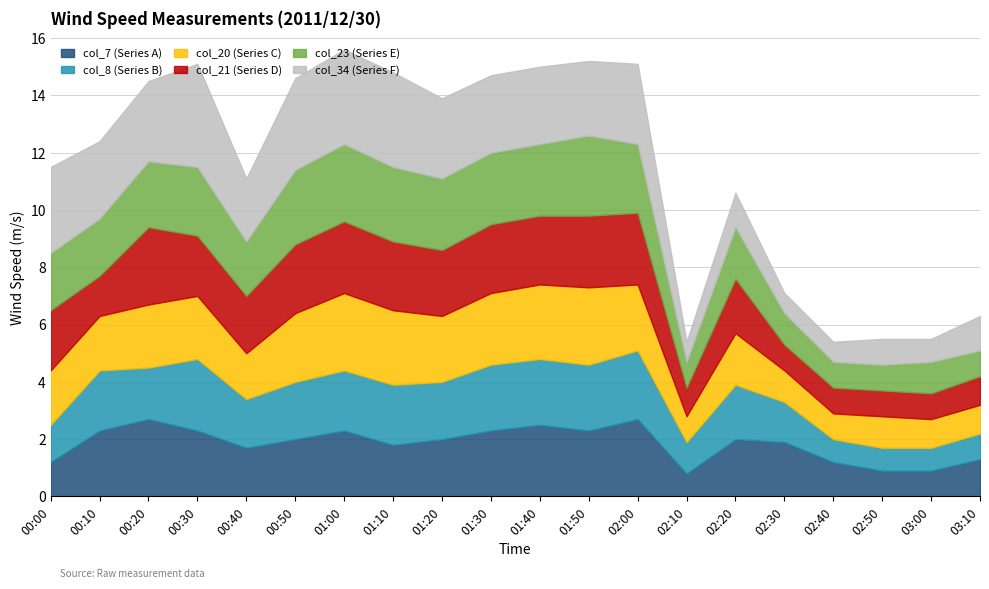

Reading left to right, extract all data points from this chart.

col_7 (Series A): 1.2	2.3	2.7	2.3	1.7	2.0	2.3	1.8	2.0	2.3	2.5	2.3	2.7	0.8	2.0	1.9	1.2	0.9	0.9	1.3
col_8 (Series B): 1.3	2.1	1.8	2.5	1.7	2.0	2.1	2.1	2.0	2.3	2.3	2.3	2.4	1.1	1.9	1.4	0.8	0.8	0.8	0.9
col_20 (Series C): 1.9	1.9	2.2	2.2	1.6	2.4	2.7	2.6	2.3	2.5	2.6	2.7	2.3	0.9	1.8	1.1	0.9	1.1	1.0	1.0
col_21 (Series D): 2.1	1.4	2.7	2.1	2.0	2.4	2.5	2.4	2.3	2.4	2.4	2.5	2.5	1.0	1.9	0.9	0.9	0.9	0.9	1.0
col_23 (Series E): 2.0	2.0	2.3	2.4	1.9	2.6	2.7	2.6	2.5	2.5	2.5	2.8	2.4	0.9	1.8	1.1	0.9	0.9	1.1	0.9
col_34 (Series F): 3.0	2.7	2.8	3.6	2.2	3.2	3.3	3.3	2.8	2.7	2.7	2.6	2.8	0.7	1.2	0.7	0.7	0.9	0.8	1.2